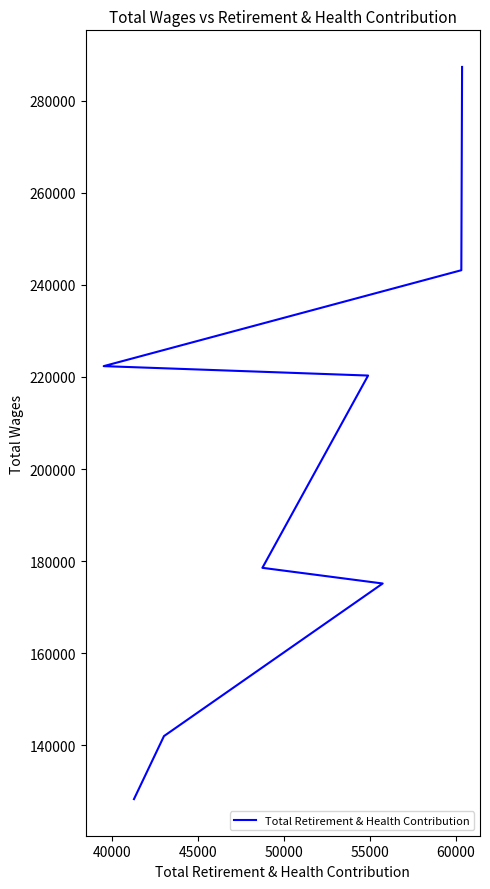

Reading left to right, transcribe all the data shown in this chart.

287303	243166	222341	220296	178548	175145	142013	128330